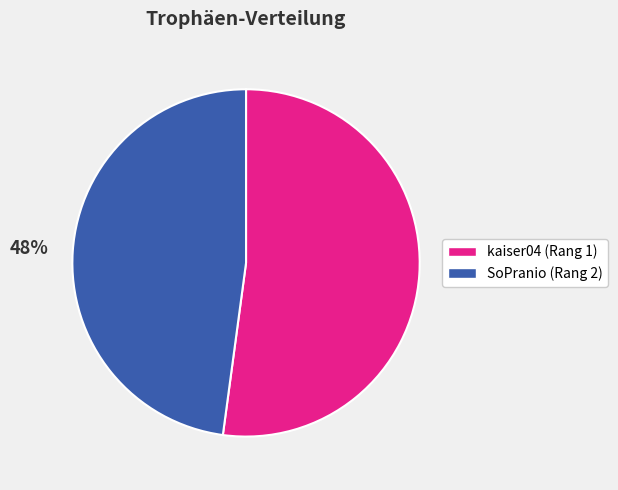

To the nearest percent, what is the difference between the kaiser04 (Rang 1) and SoPranio (Rang 2) slice percentages?

4%